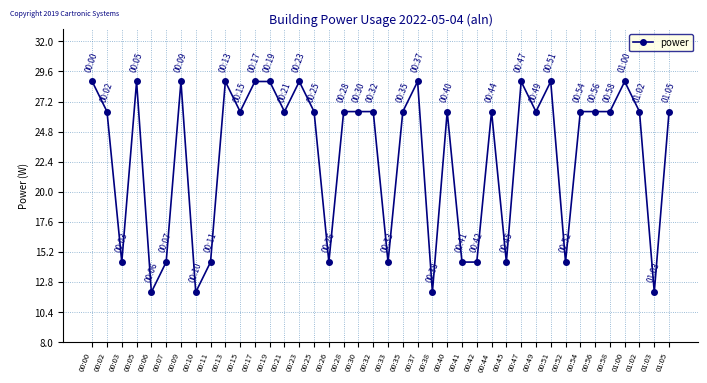

Where is the first local maximum?

00:05